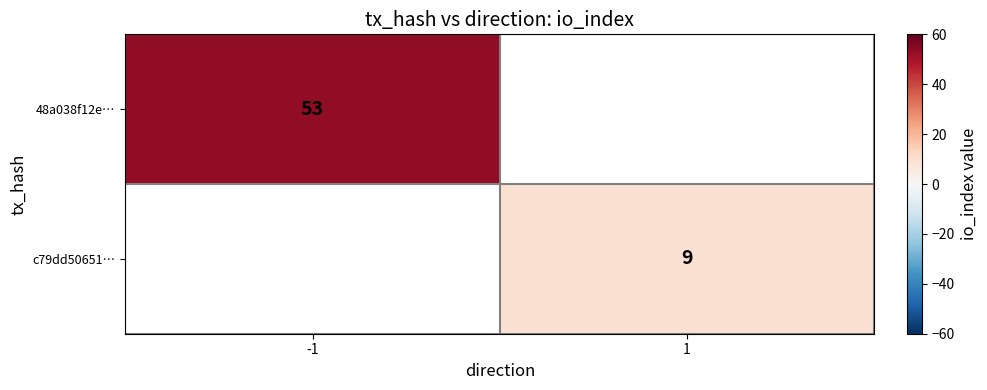

Is it true that 48a038f12e… equals 53 at -1?

True